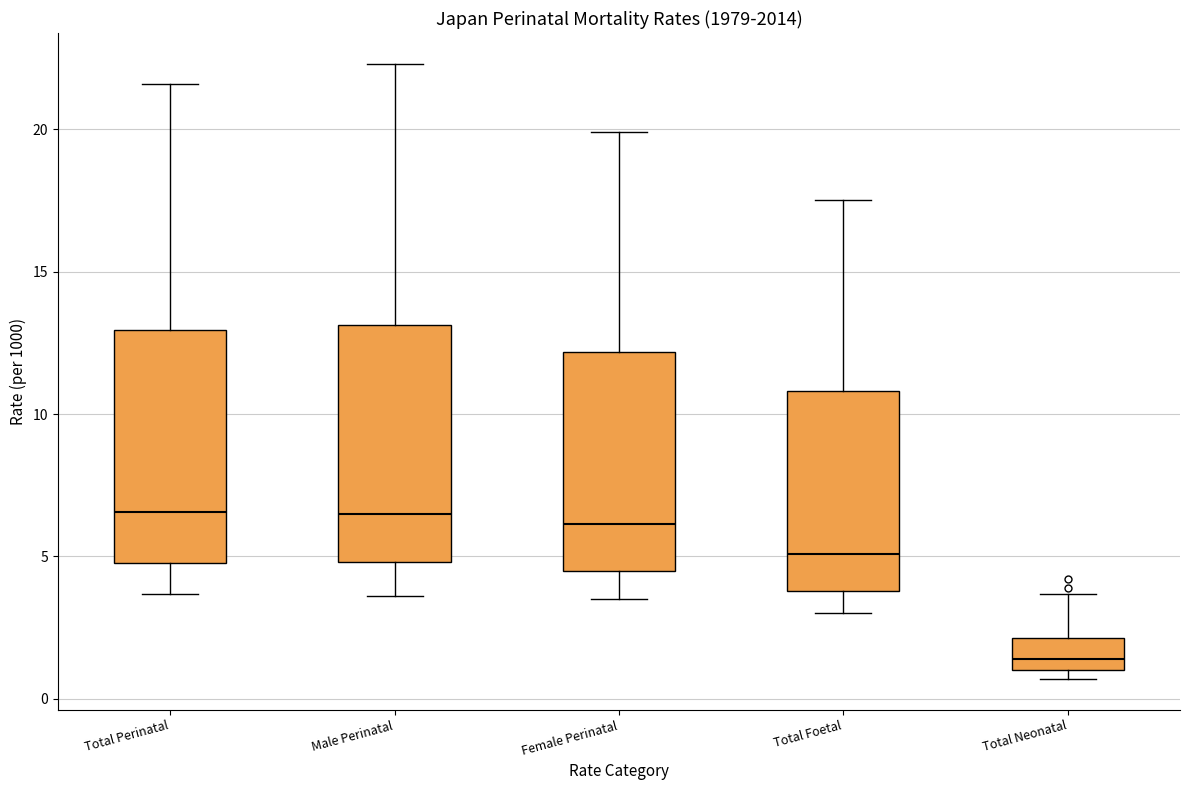

Where is the lower edge of the box for Total Neonatal on the y-axis? The values are not printed on the chart, so give them approximately, as read against the axis.

1.0